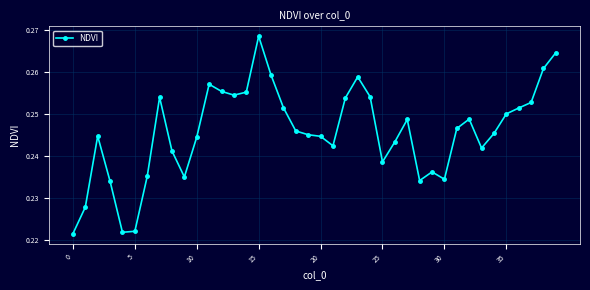

True or false: the data has more than 1 interior local peaks.

True